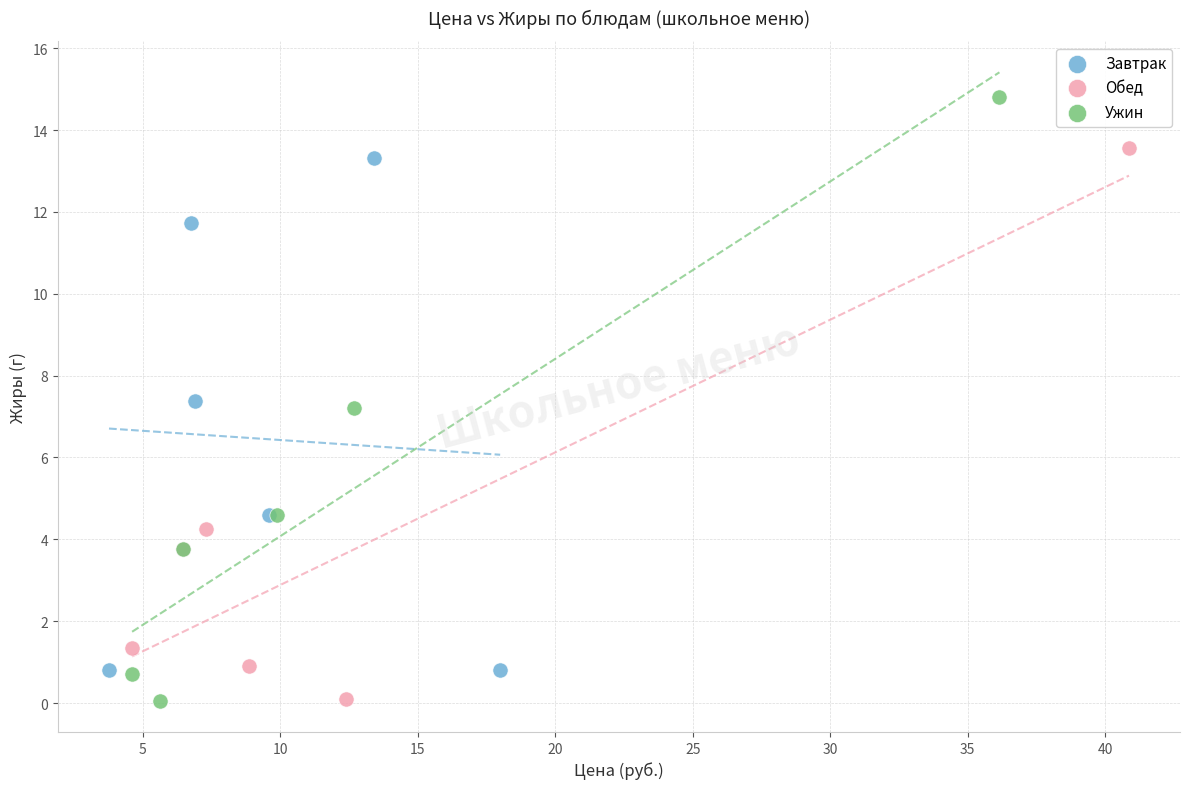

Which series contains the highest Y value?

Ужин